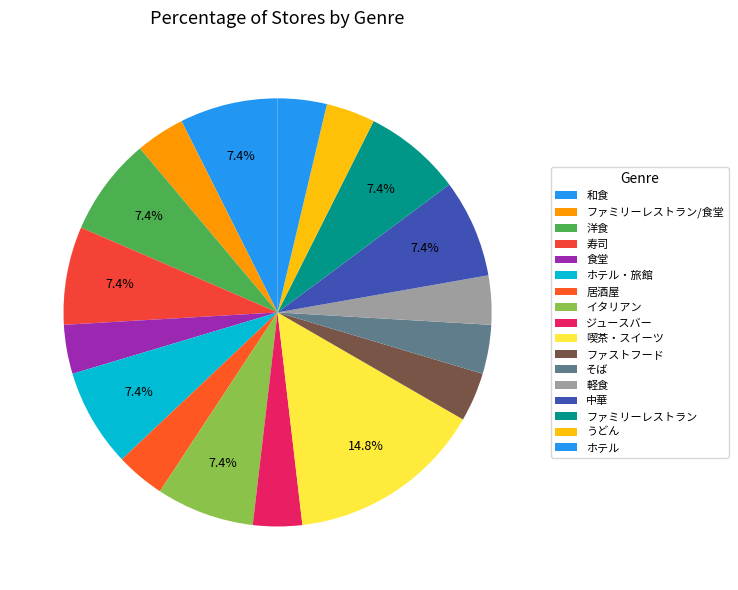

Is there a majority slice in this chart?

No